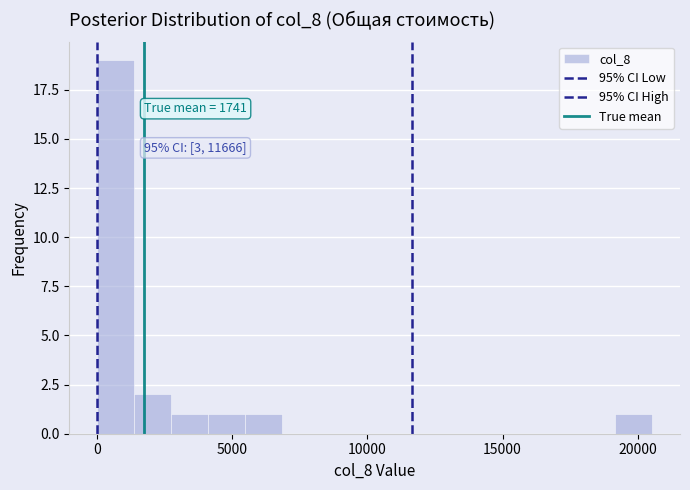

Read against the x-axis, roughly where is the centre of the tallest bar?

500